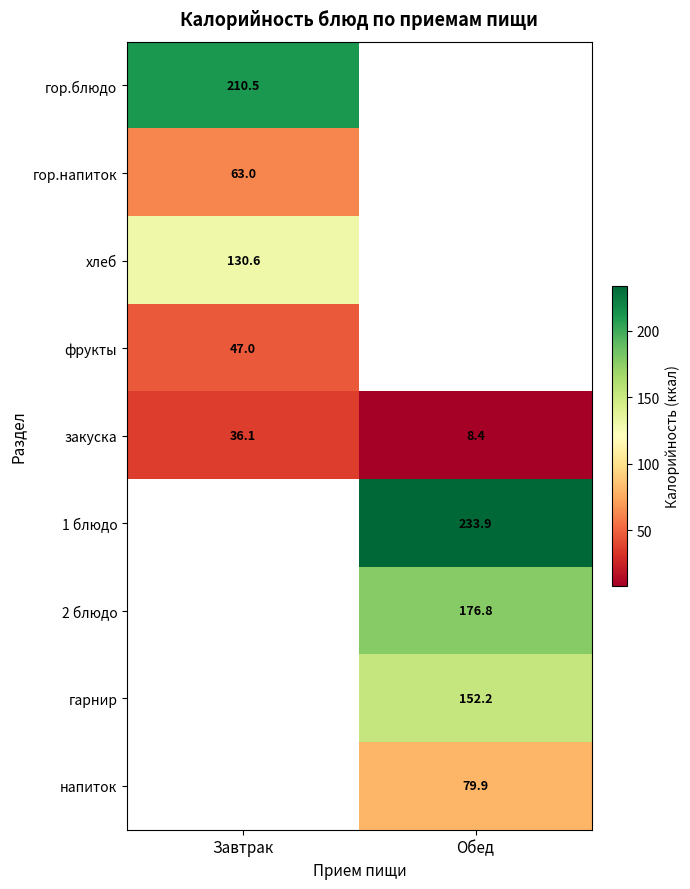

Rank the categories by хлеб value from highest to lowest.

Завтрак, Обед